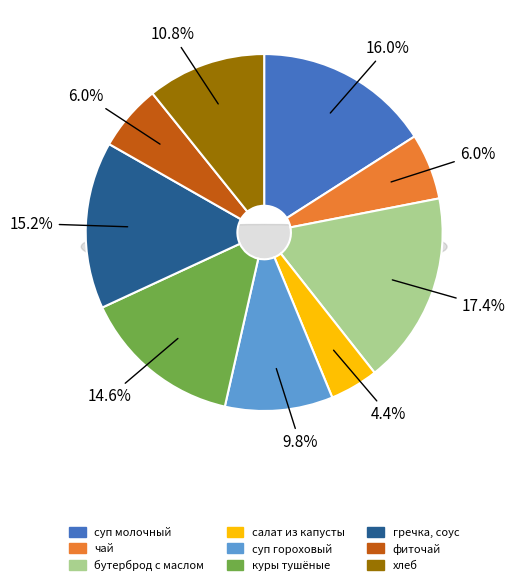

To the nearest percent, what portion does суп молочный с макаронными изделиями represent?

16%